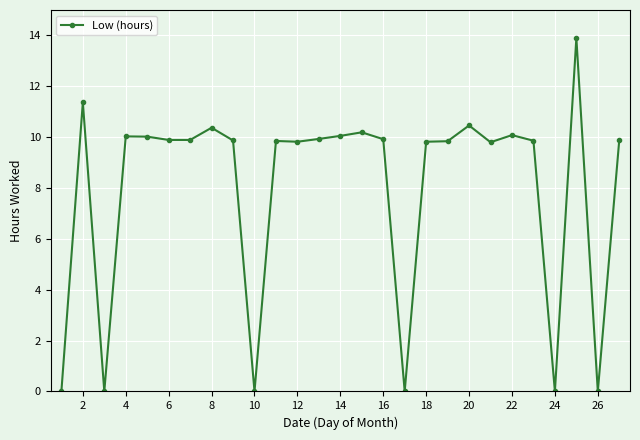

True or false: there are more than 0 points higher than both neighbors.

True